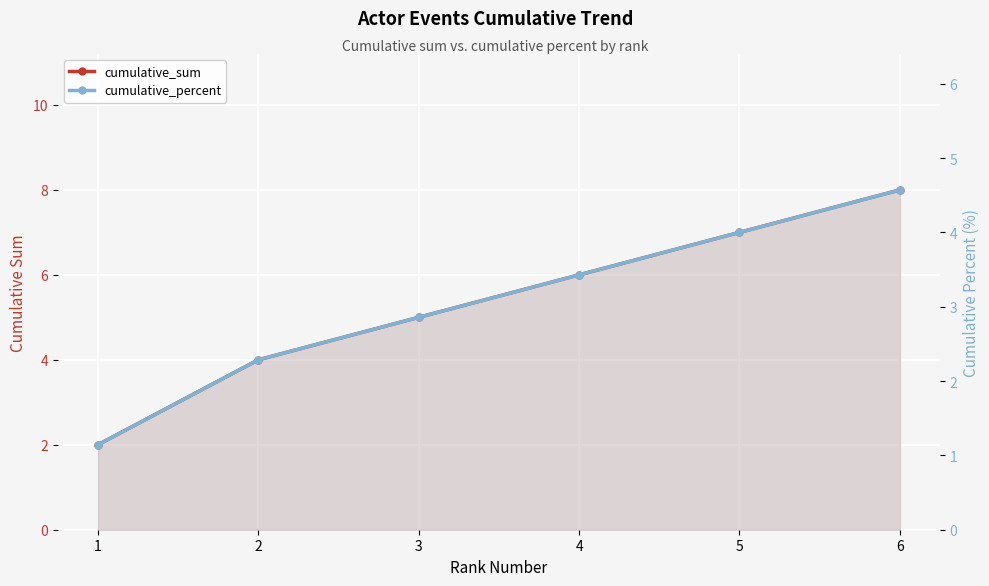

Count the number of categories in the chart.

6